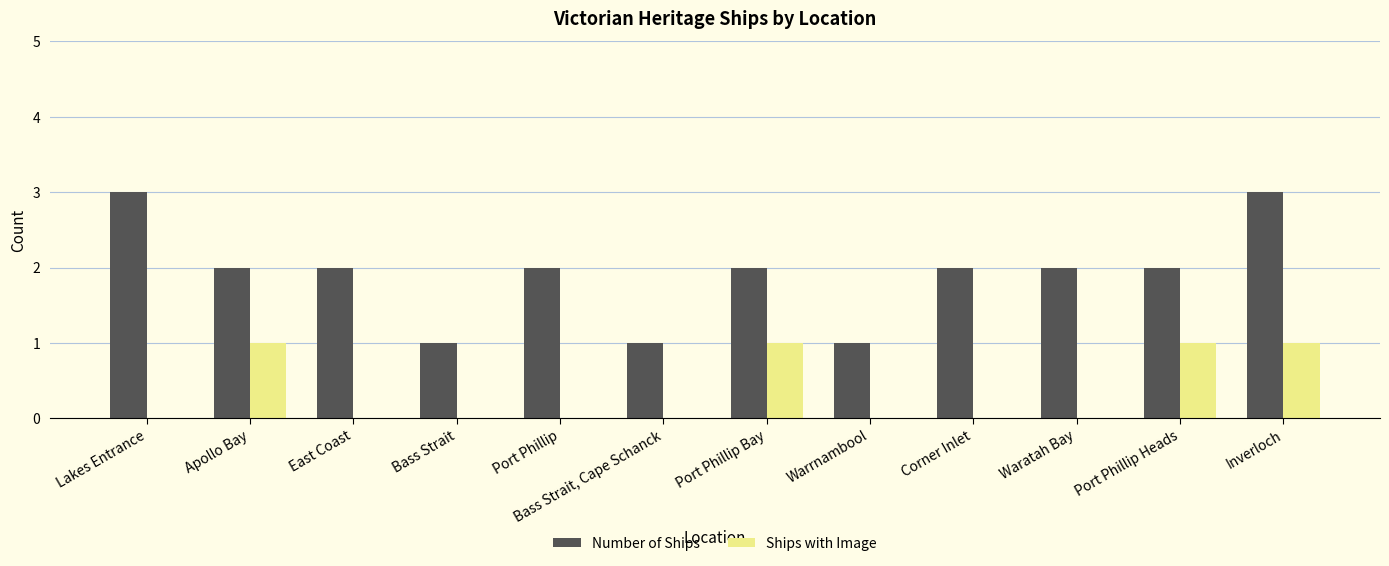

How many Number of Ships values are between 2 and 3?

9